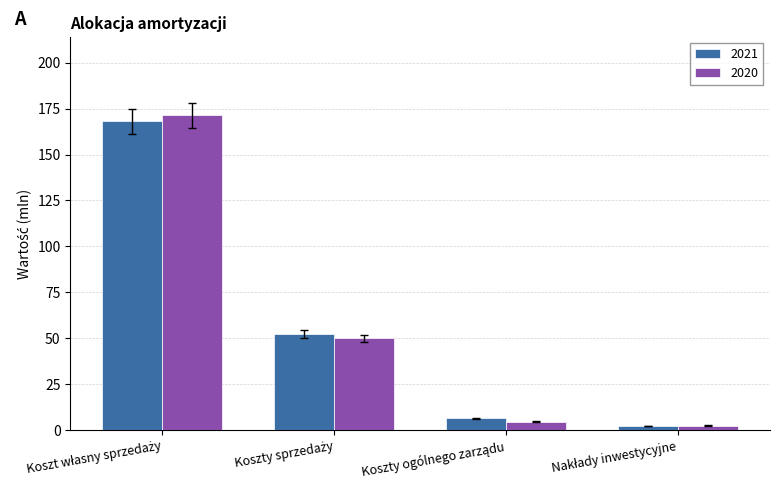

What is the highest value of the 2021 series?

168.1